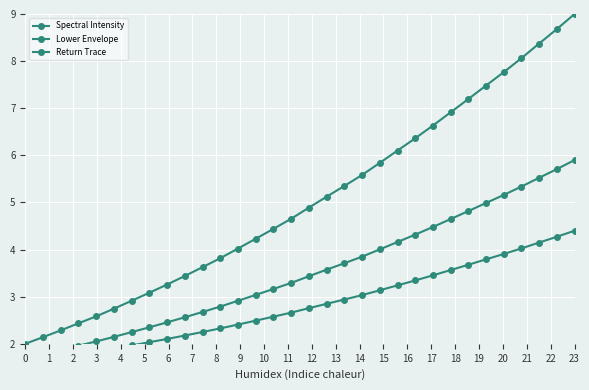

True or false: Return Trace has more than 0 interior local peaks.

False